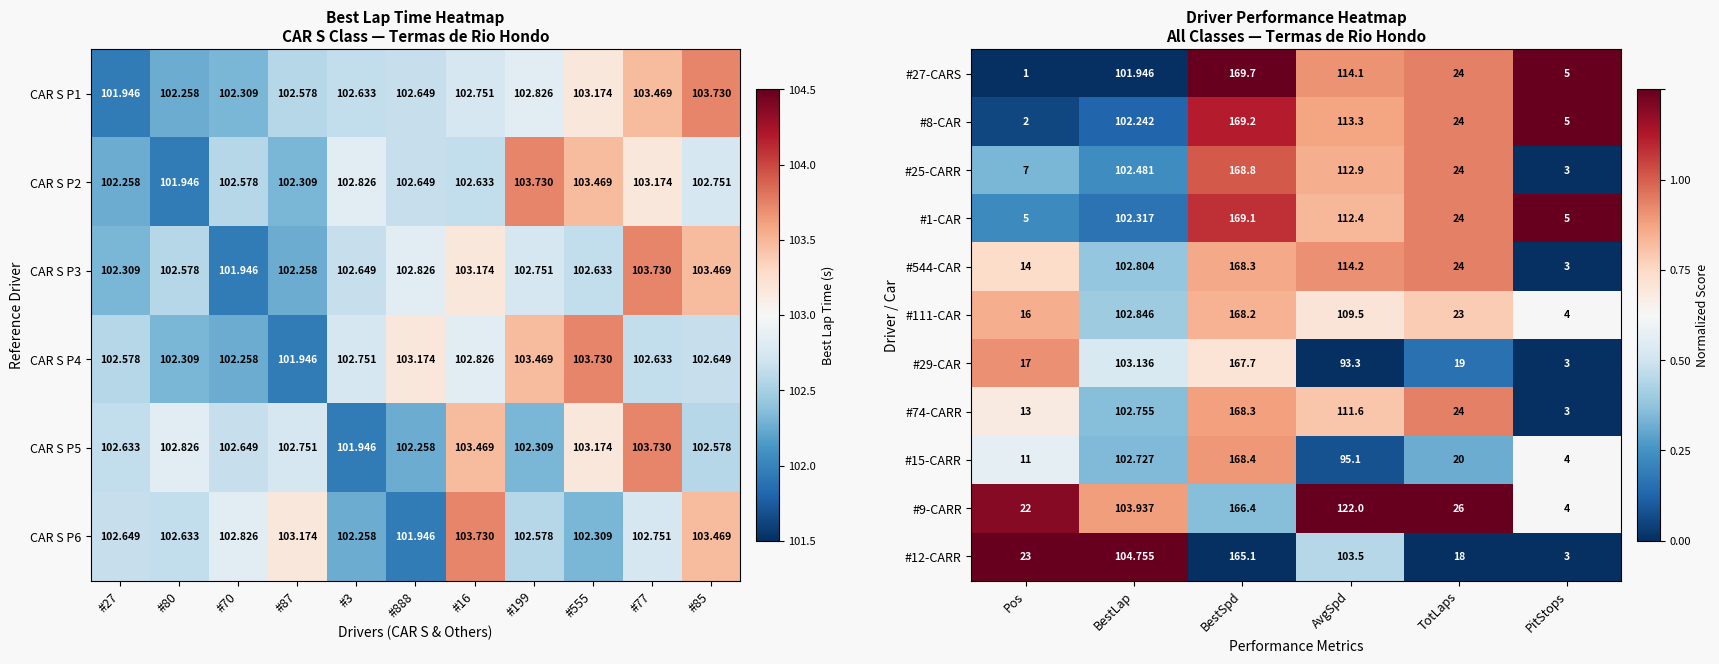

Reading left to right, what are all the values shown in this chart?

#27-CARS: Pos=1.0	BestLap=101.9	BestSpd=169.7	AvgSpd=114.1	TotLaps=24.0	PitStops=5.0
#8-CAR: Pos=2.0	BestLap=102.2	BestSpd=169.2	AvgSpd=113.3	TotLaps=24.0	PitStops=5.0
#25-CARR: Pos=7.0	BestLap=102.5	BestSpd=168.8	AvgSpd=112.9	TotLaps=24.0	PitStops=3.0
#1-CAR: Pos=5.0	BestLap=102.3	BestSpd=169.1	AvgSpd=112.4	TotLaps=24.0	PitStops=5.0
#544-CAR: Pos=14.0	BestLap=102.8	BestSpd=168.3	AvgSpd=114.2	TotLaps=24.0	PitStops=3.0
#111-CAR: Pos=16.0	BestLap=102.8	BestSpd=168.2	AvgSpd=109.5	TotLaps=23.0	PitStops=4.0
#29-CAR: Pos=17.0	BestLap=103.1	BestSpd=167.7	AvgSpd=93.3	TotLaps=19.0	PitStops=3.0
#74-CARR: Pos=13.0	BestLap=102.8	BestSpd=168.3	AvgSpd=111.6	TotLaps=24.0	PitStops=3.0
#15-CARR: Pos=11.0	BestLap=102.7	BestSpd=168.4	AvgSpd=95.1	TotLaps=20.0	PitStops=4.0
#9-CARR: Pos=22.0	BestLap=103.9	BestSpd=166.4	AvgSpd=122.0	TotLaps=26.0	PitStops=4.0
#12-CARR: Pos=23.0	BestLap=104.8	BestSpd=165.1	AvgSpd=103.5	TotLaps=18.0	PitStops=3.0